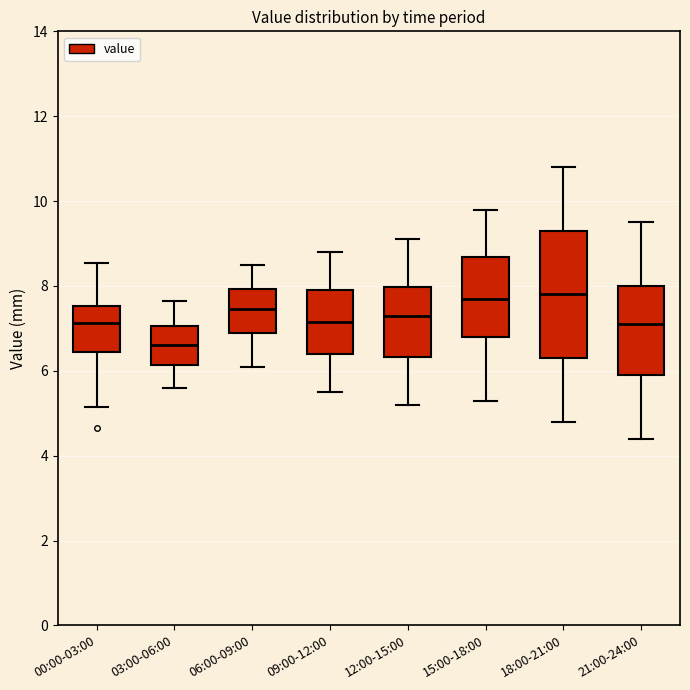

Reading left to right, read every box against the y-axis: the position of its median line, the range the box covers, and the ends of its whiskers. The values are not printed on the chart, so give them approximately, as read against the axis.

00:00-03:00: median 7.2, box 6.4 to 7.6, whiskers 5.2 to 8.6
03:00-06:00: median 6.6, box 6.2 to 7.0, whiskers 5.6 to 7.6
06:00-09:00: median 7.4, box 7.0 to 8.0, whiskers 6.2 to 8.6
09:00-12:00: median 7.2, box 6.4 to 8.0, whiskers 5.6 to 8.8
12:00-15:00: median 7.4, box 6.4 to 8.0, whiskers 5.2 to 9.2
15:00-18:00: median 7.8, box 6.8 to 8.6, whiskers 5.4 to 9.8
18:00-21:00: median 7.8, box 6.4 to 9.4, whiskers 4.8 to 10.8
21:00-24:00: median 7.2, box 6.0 to 8.0, whiskers 4.4 to 9.6